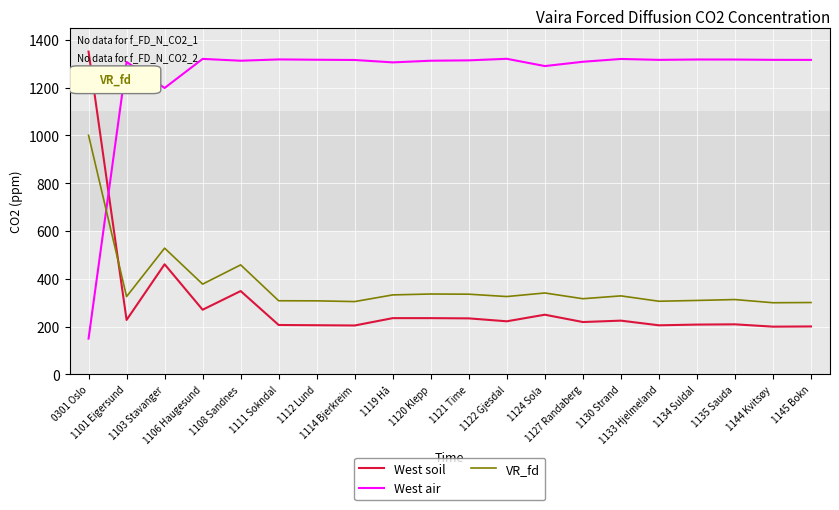

In West air, how many points are lower than both neighbors (excluding endpoints)?

5